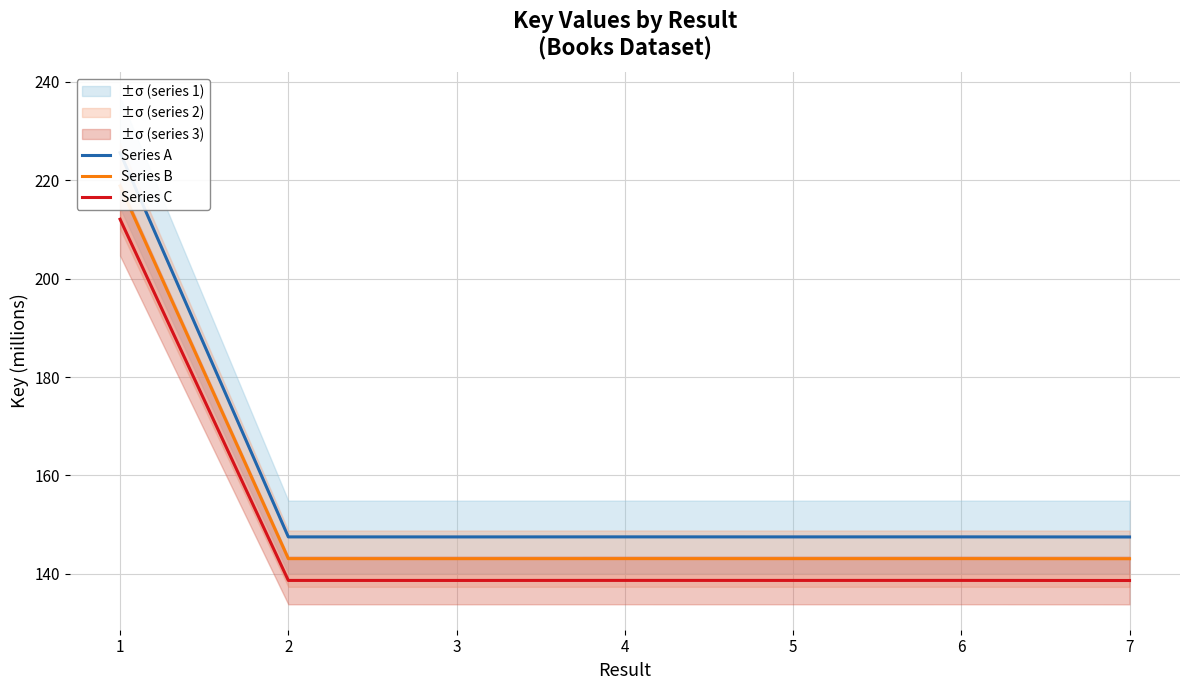

What is the average value of the Series A series?

158.7